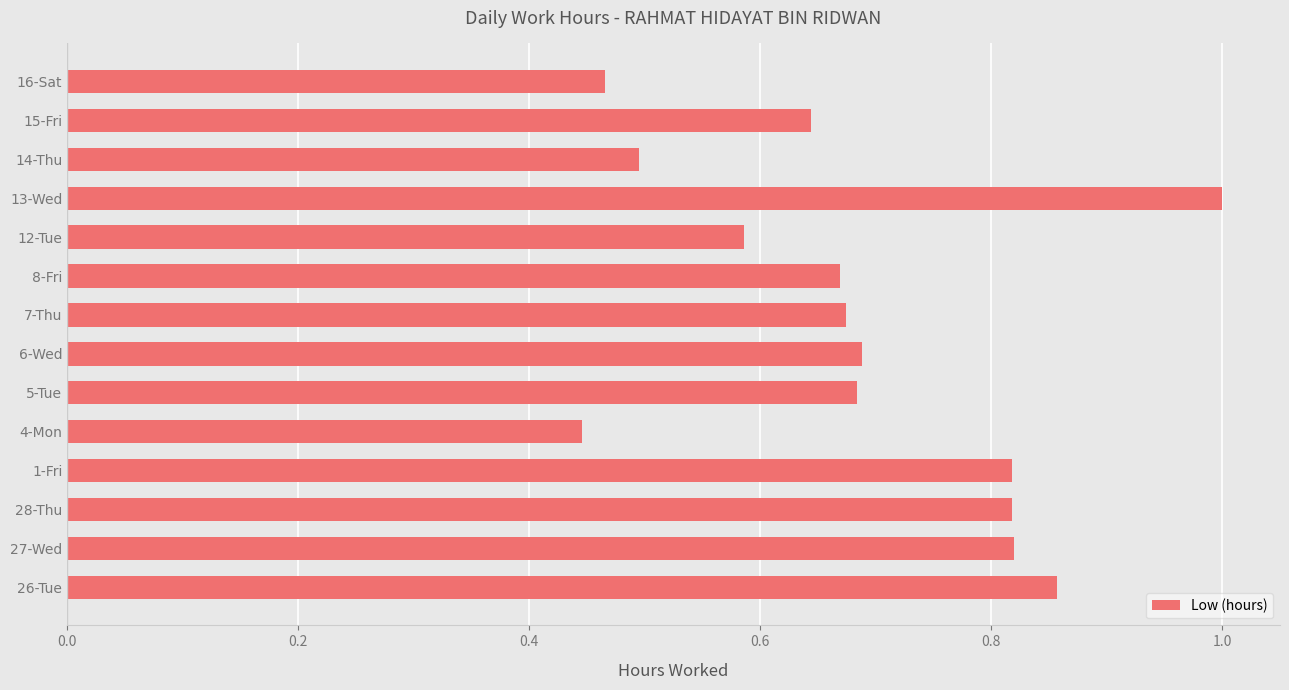

Where is the data nearest to the value 0?

4-Mon